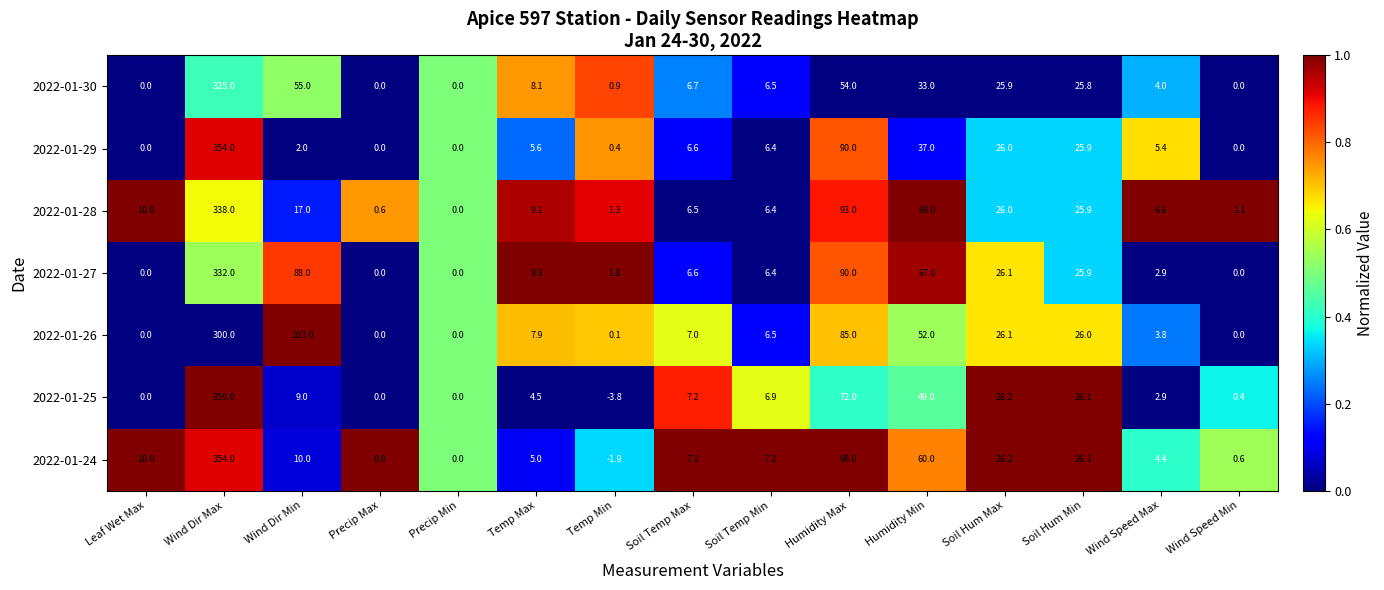

How many data points does each series have?

15